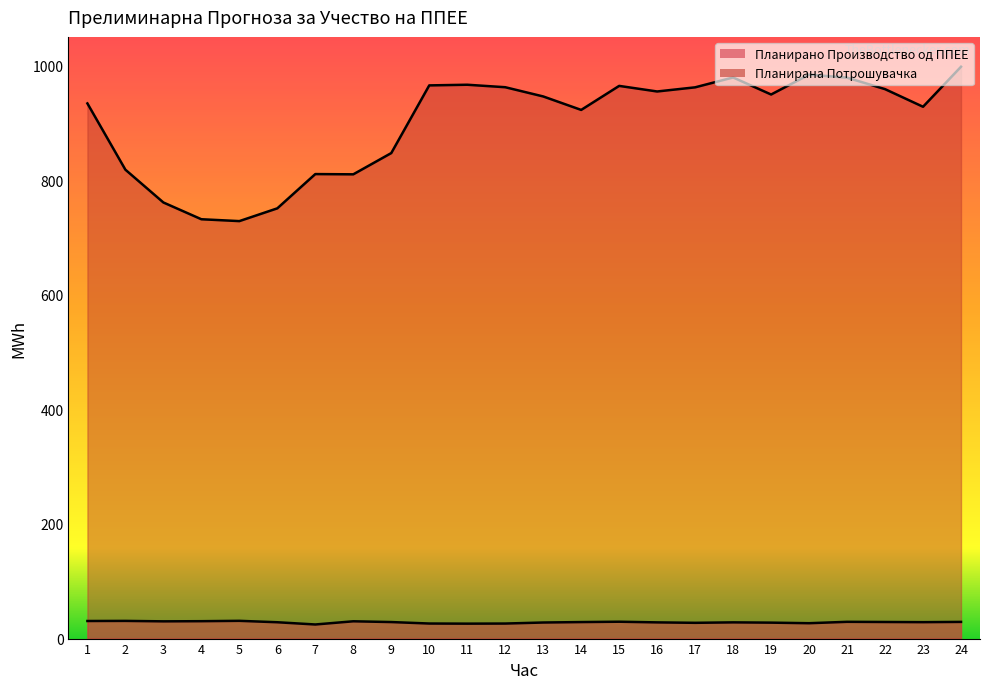

What is the difference between the maximum and second lowest values in the Планирана Потрошувачка series?

266.1